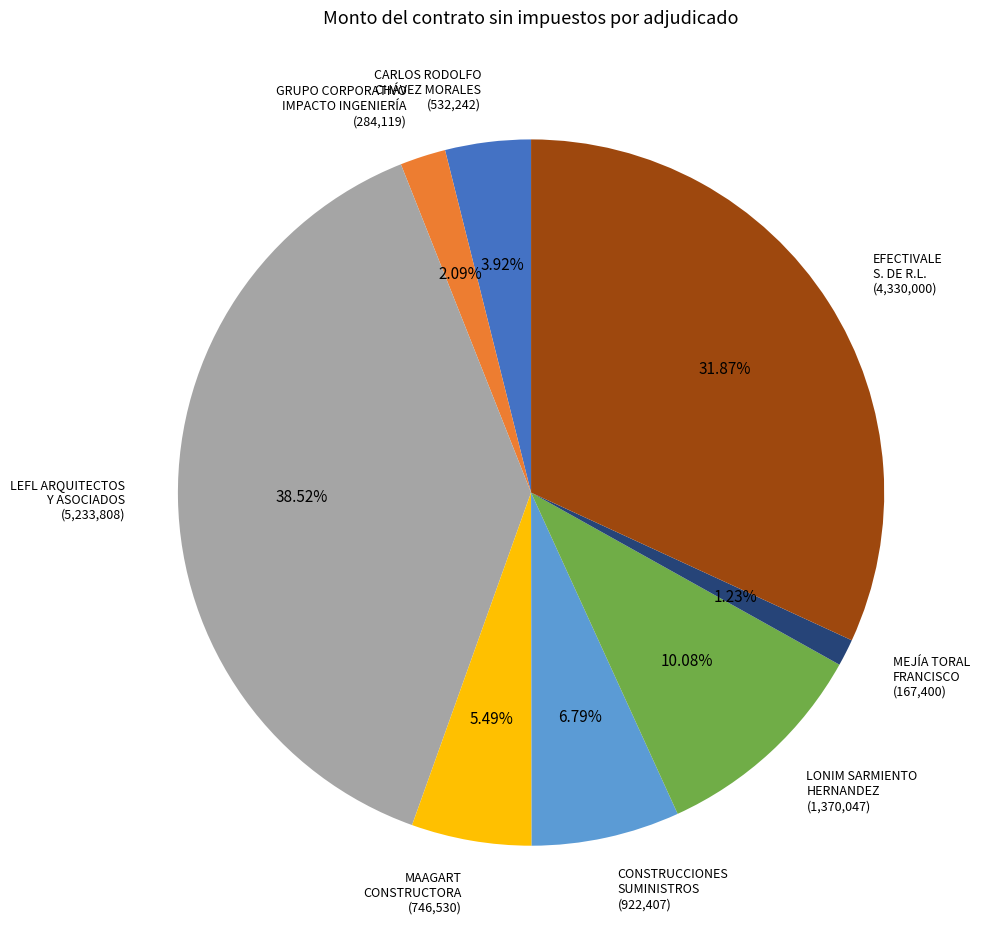

How many segments does this pie chart have?

8